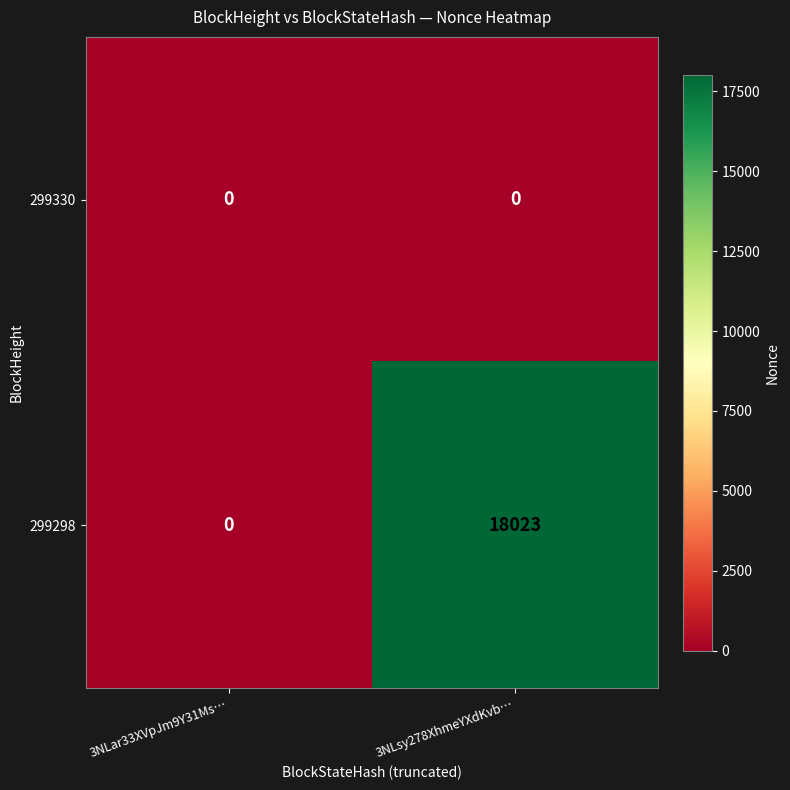

How many series are shown in this chart?

2